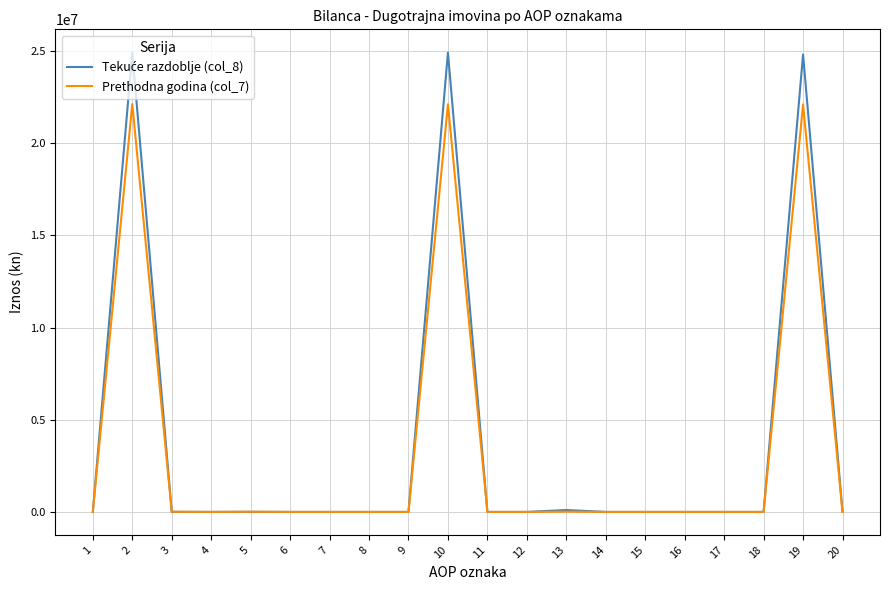

At how many categories does at least one series exceed 13390139?

3